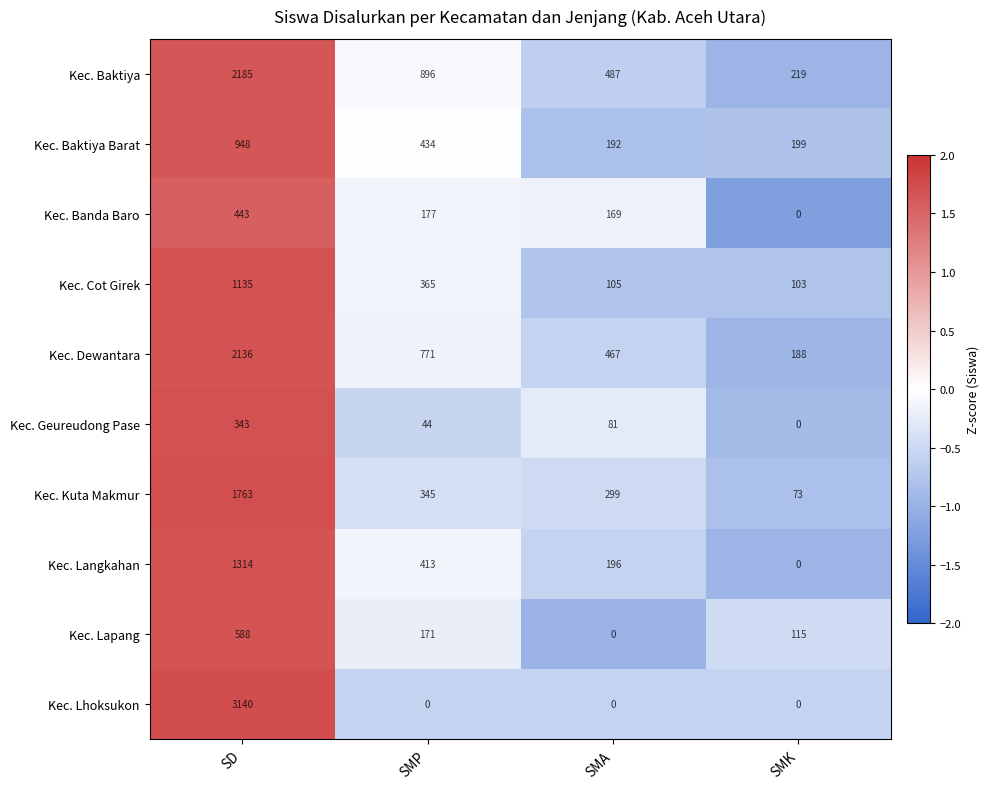

Which label corresponds to the largest value in the chart?

SD